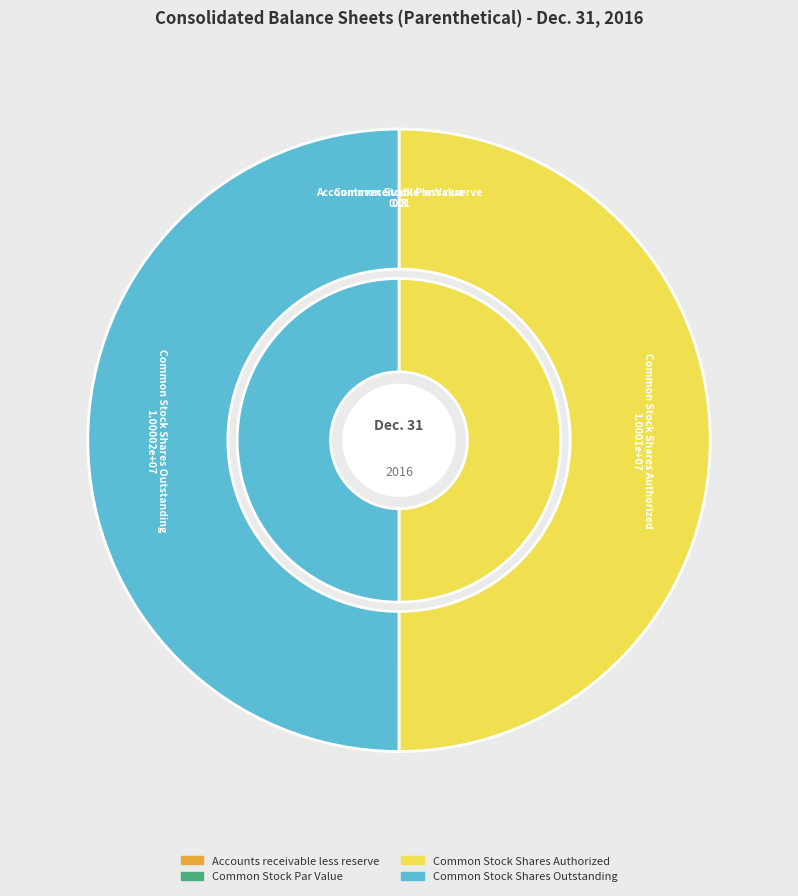

To the nearest percent, what portion does Common Stock Shares Authorized represent?

50%